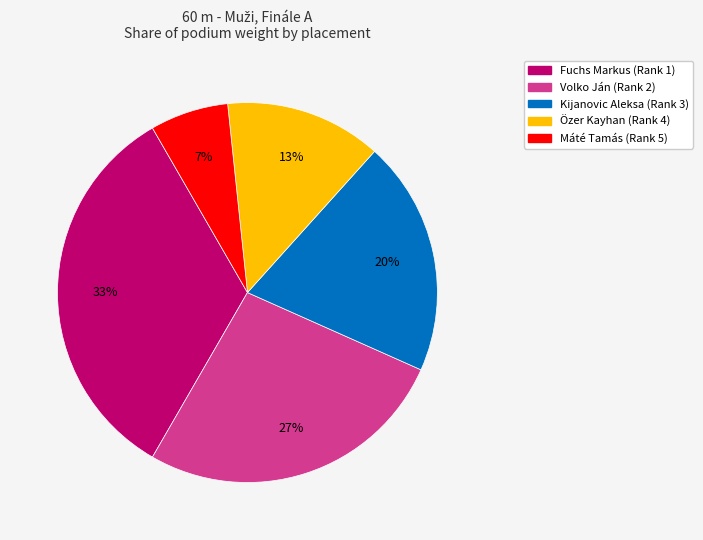

Combined, do Máté Tamás and Kijanovic Aleksa account for over 50%?

No